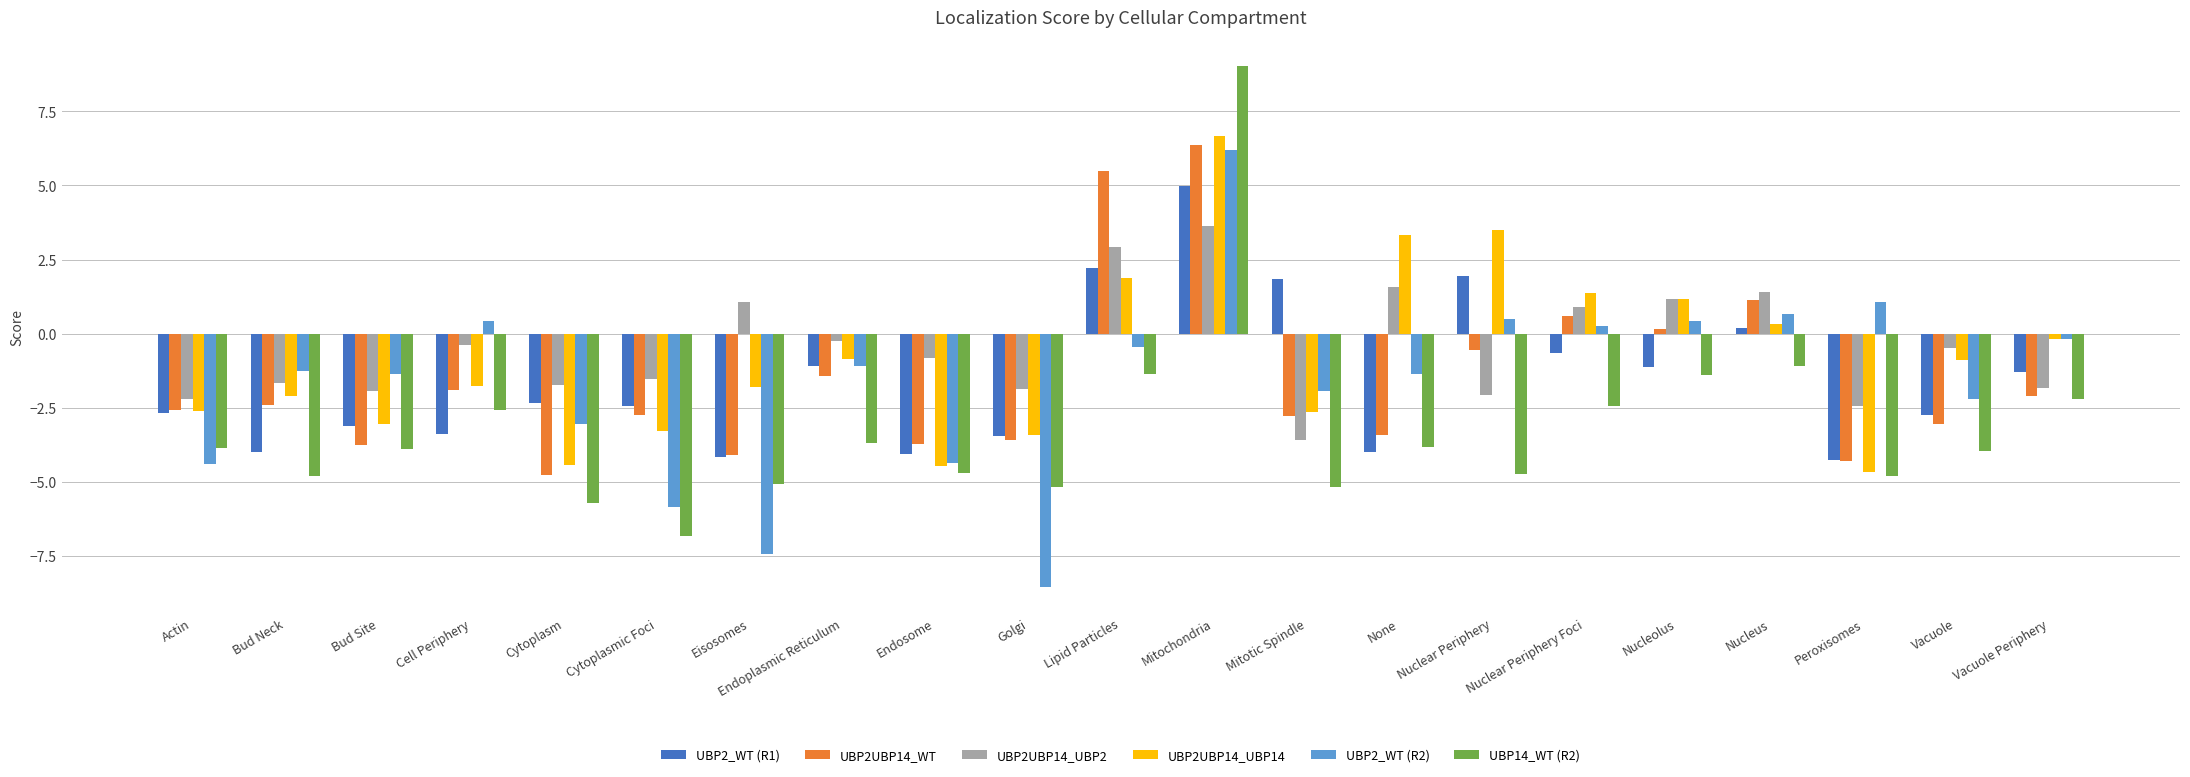

At how many categories does at least one series exceed 0?

11